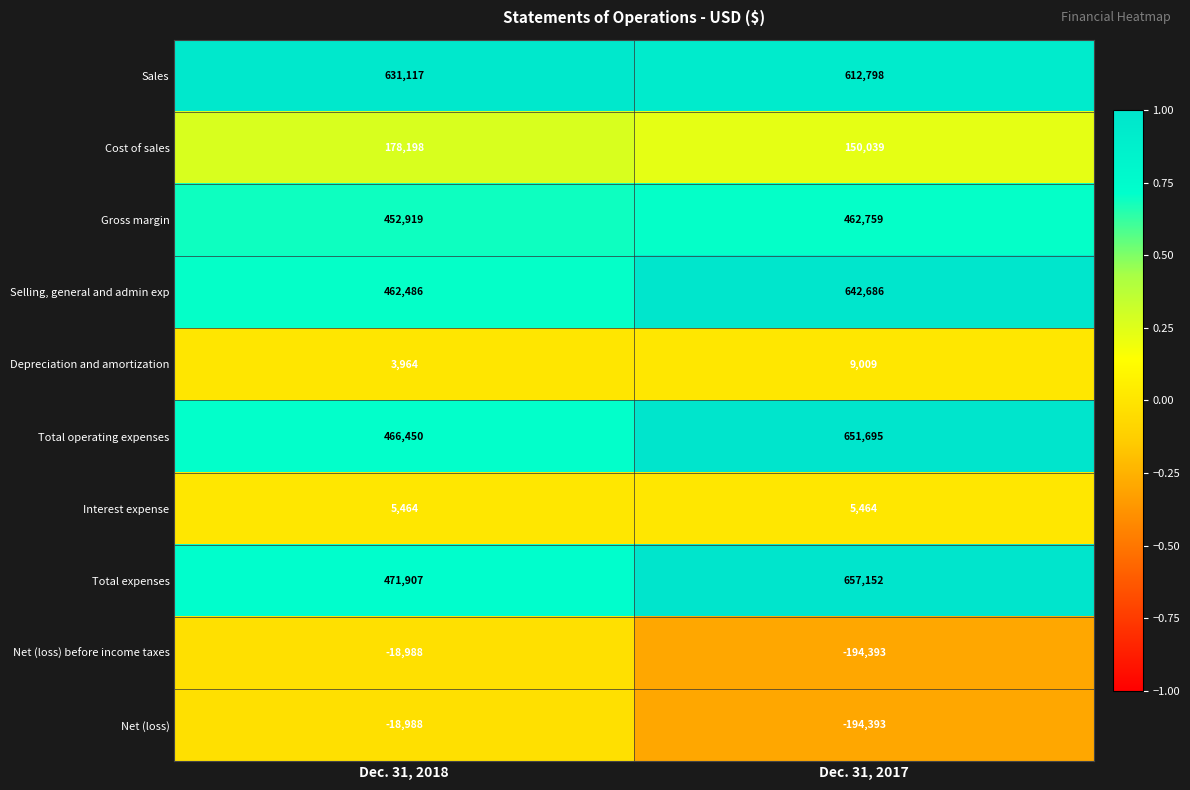

What value does the Gross margin series have at Dec. 31, 2018, to the nearest 10?

452920